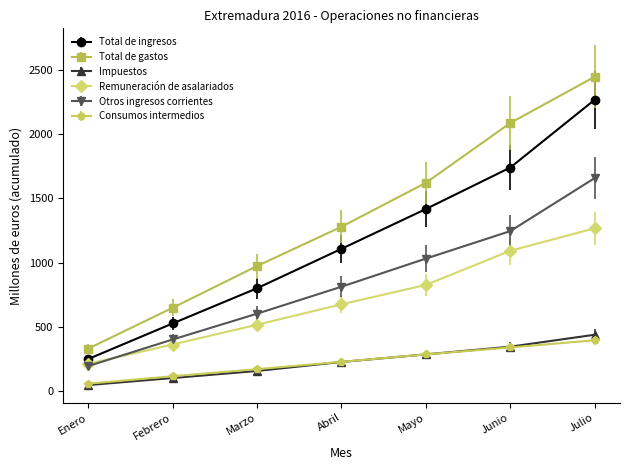

What are all the series names shown in the legend?

Total de ingresos, Total de gastos, Impuestos, Remuneración de asalariados, Otros ingresos corrientes, Consumos intermedios